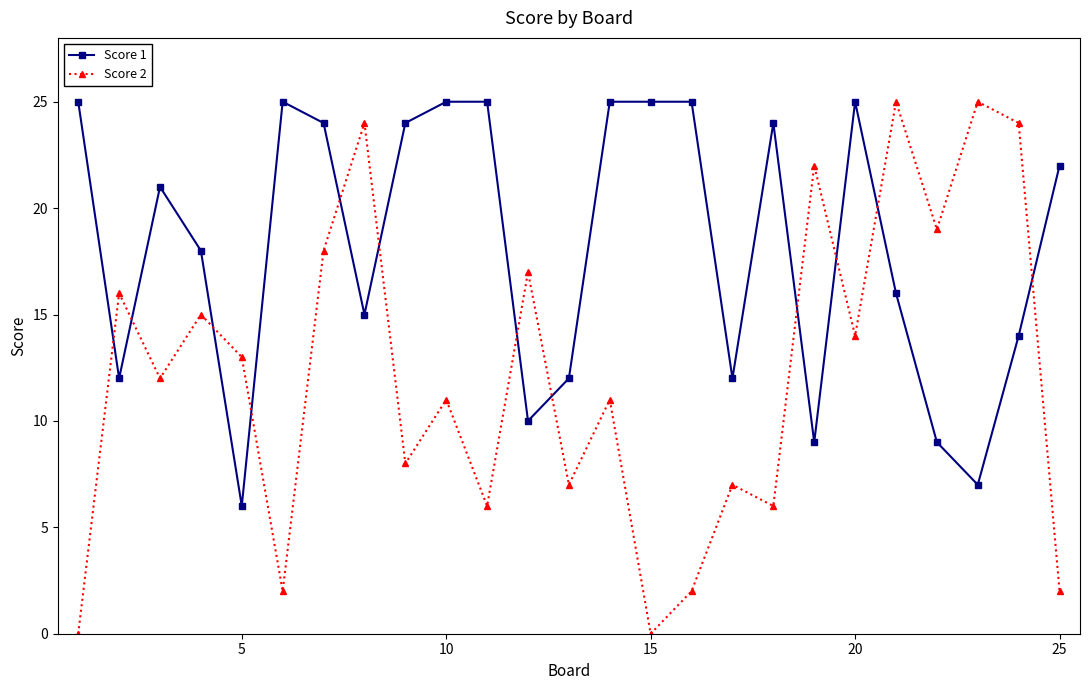

How many intersections are there between Score 1 and Score 2?

12